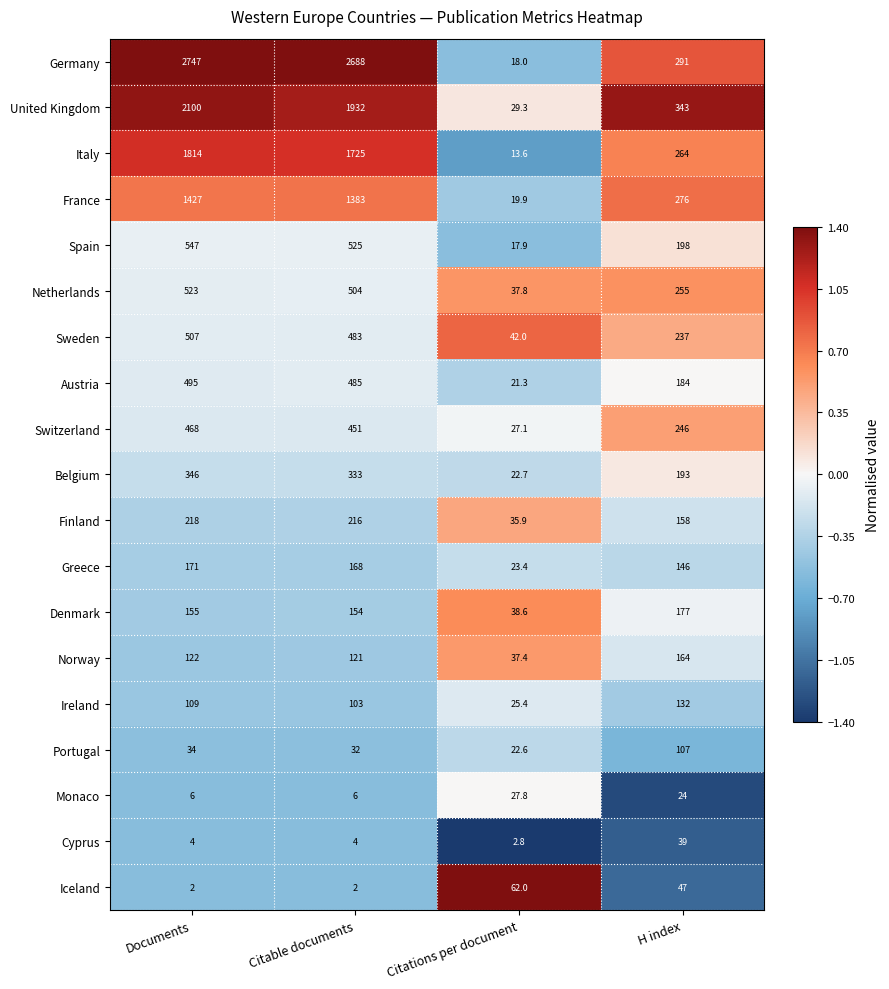

Which series has the widest spread of values?

Germany